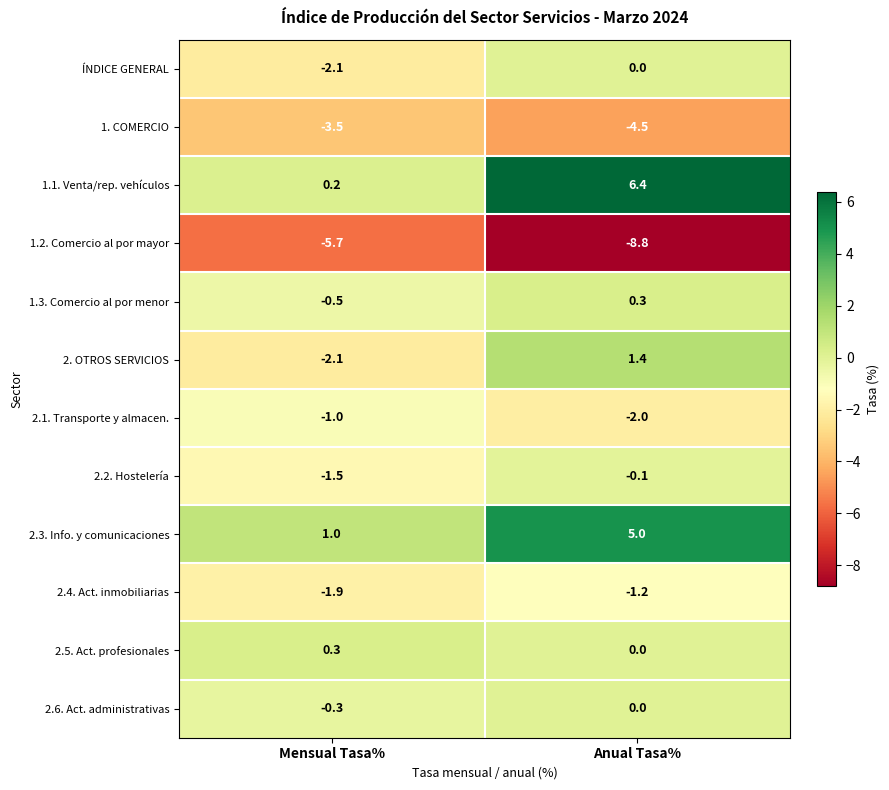

The value of 2.3. Info. y comunicaciones at Anual Tasa% is 7.0. True or false?

False